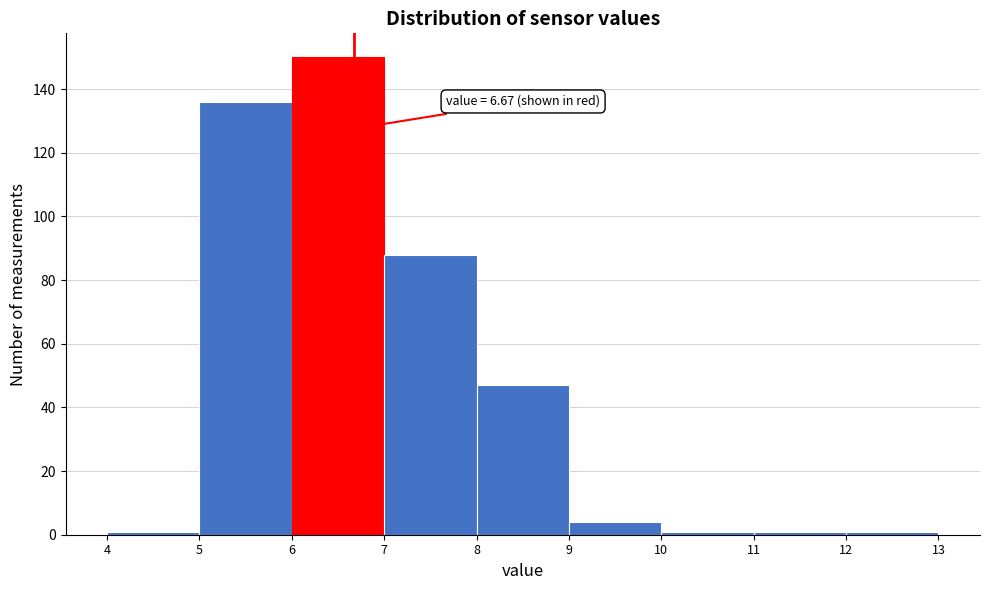

Over which range of the x-axis is the bar tallest?

6 to 7